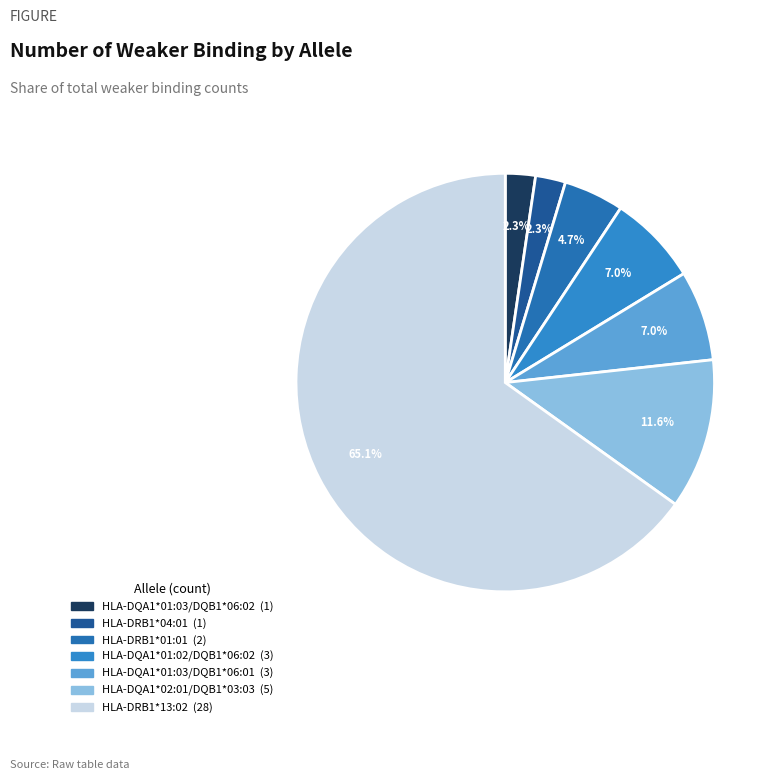

How many segments does this pie chart have?

7